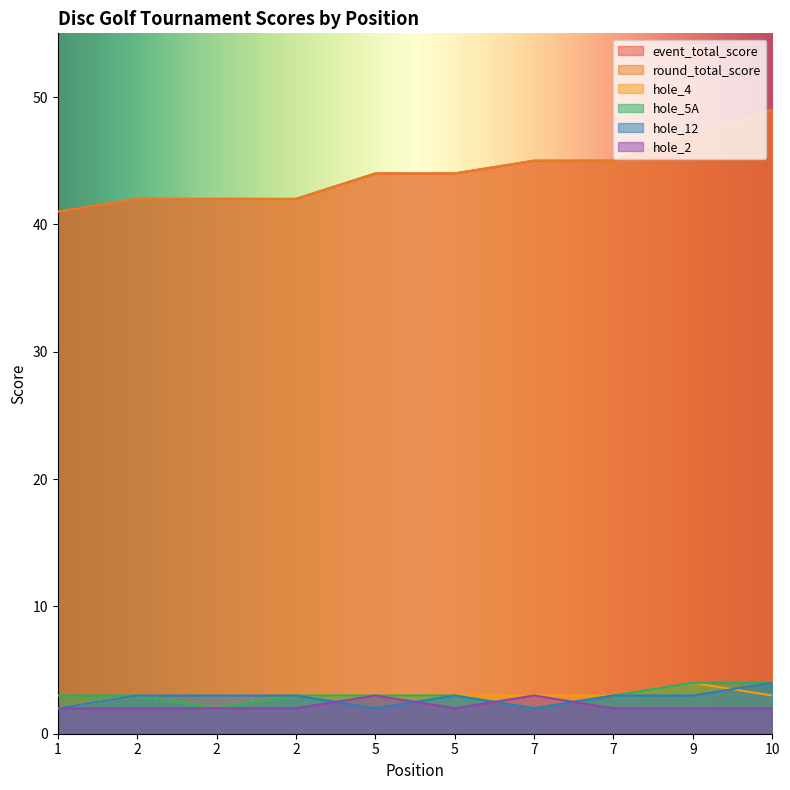

What is the sum of the hole_4 values at 5 and 7?

6